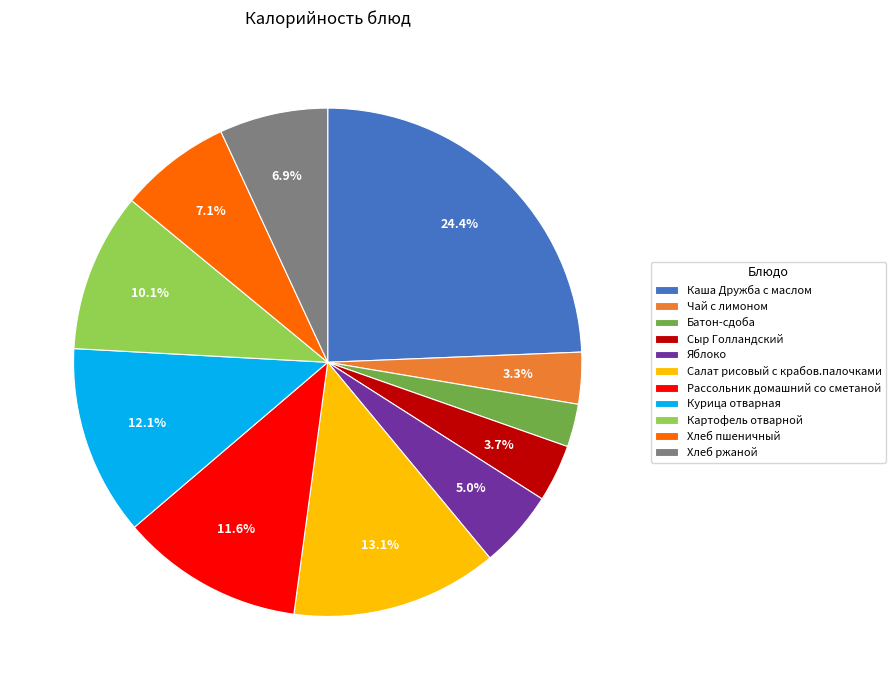

How many slices are in this pie chart?

11